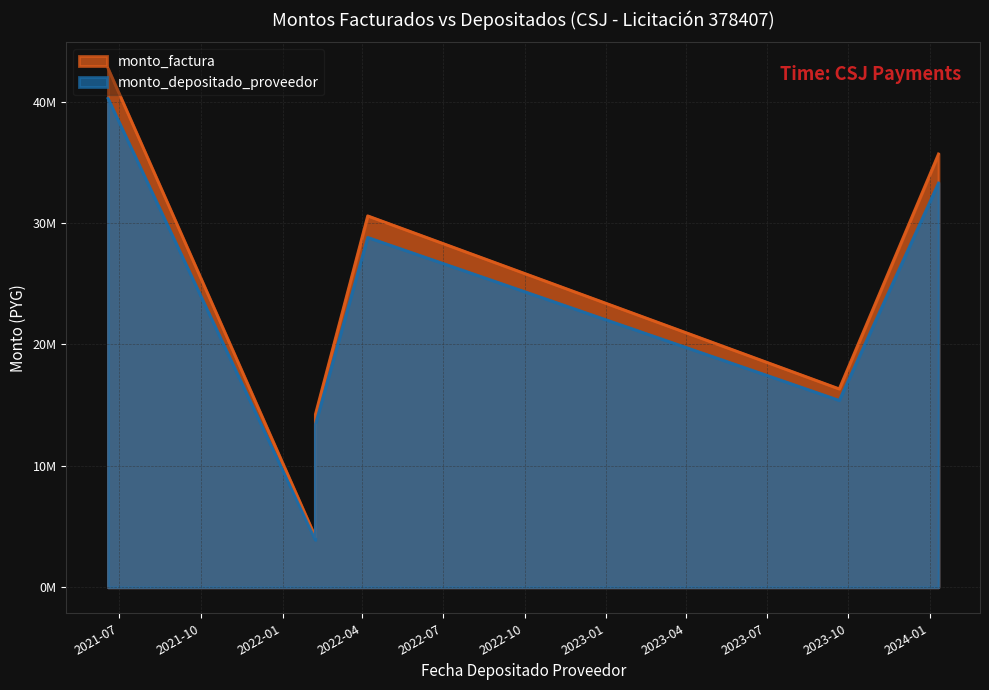

What is the label of the 6th point from the right?

2021-06-18